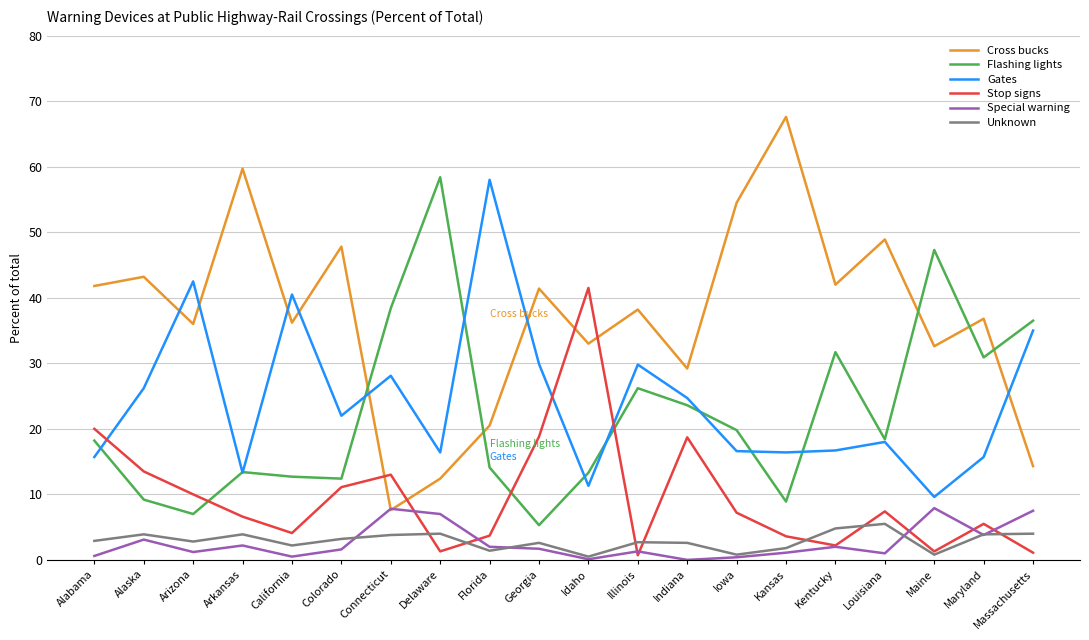

Count the number of data series in this chart.

6